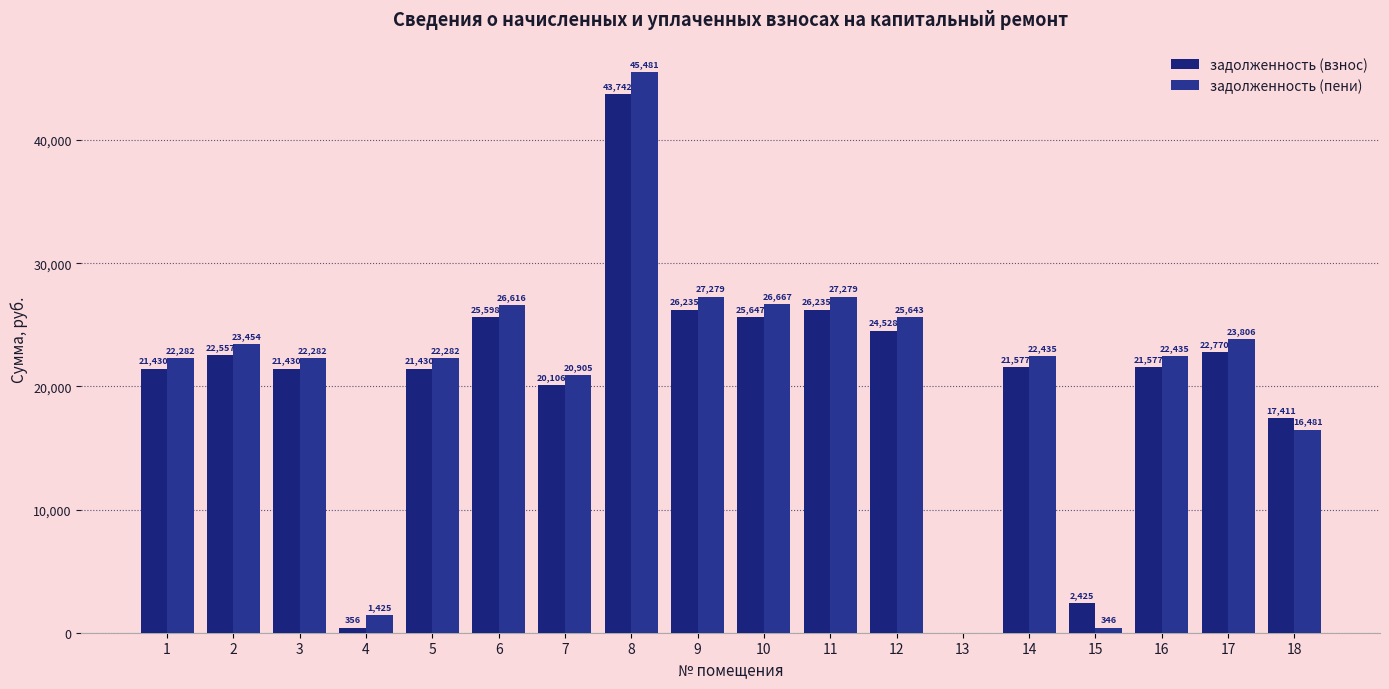

What is the spread (max minus min) of values at 1?

852.1